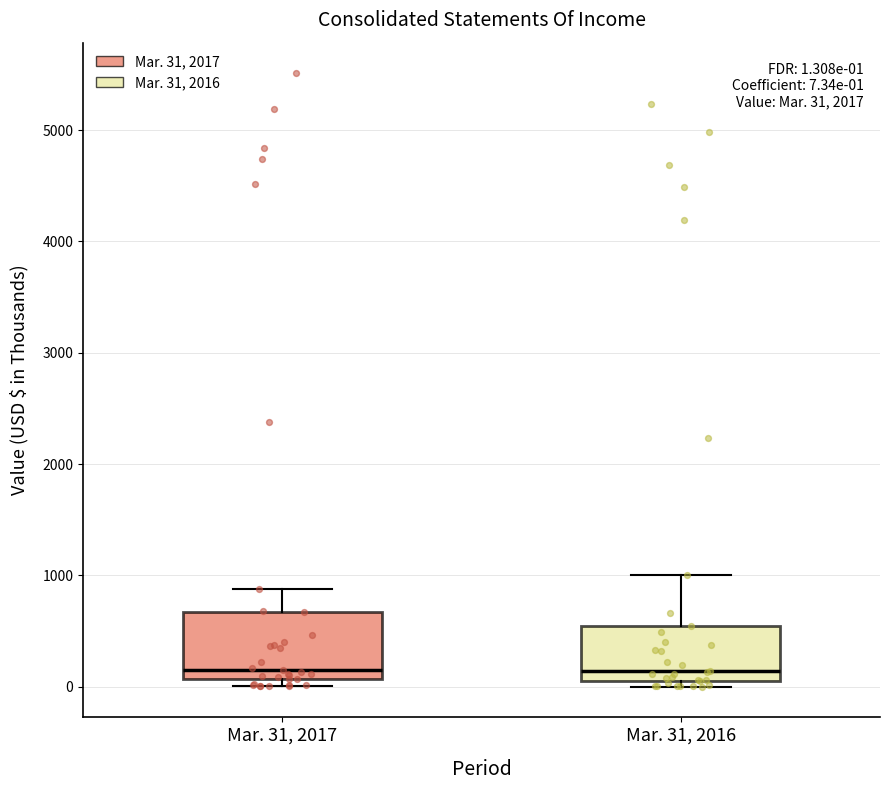

Which box is the tallest, from its lower edge to its upper edge?

Mar. 31, 2017